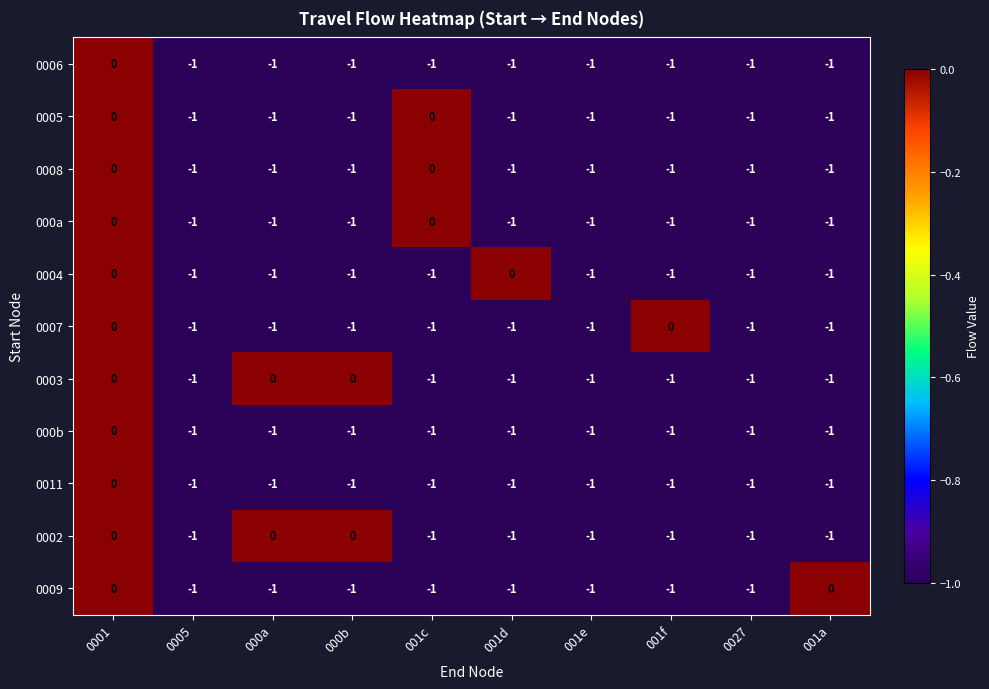

The 0008 series shows -1 at 001e. True or false?

True